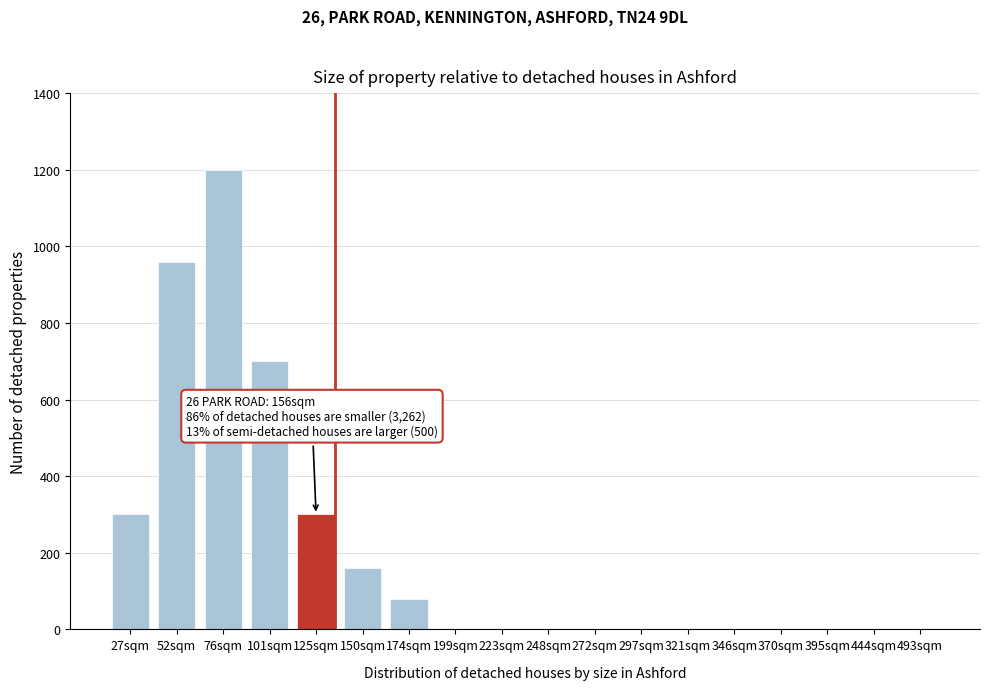

Reading left to right, what are all the values shown in this chart?

27sqm=300	52sqm=960	76sqm=1200	101sqm=700	125sqm=300	150sqm=160	174sqm=80	199sqm=0	223sqm=0	248sqm=0	272sqm=0	297sqm=0	321sqm=0	346sqm=0	370sqm=0	395sqm=0	444sqm=0	493sqm=0